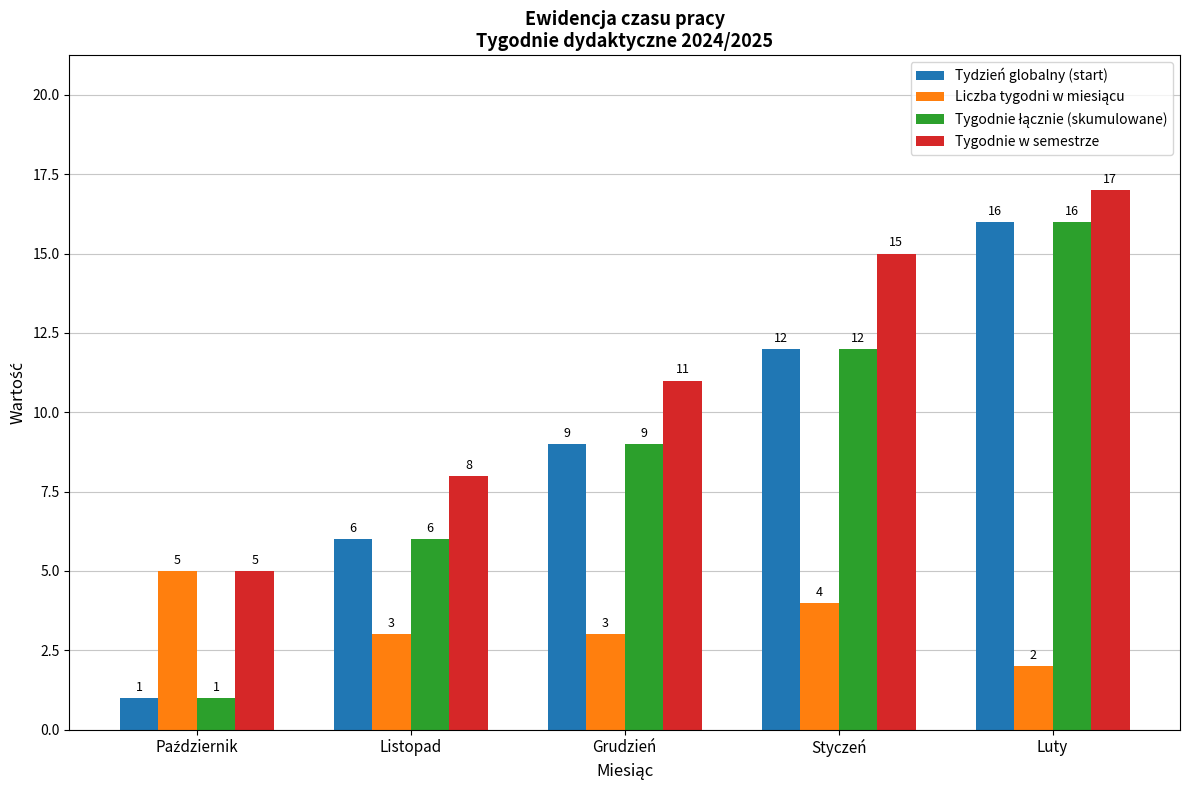

Which label corresponds to the largest value in the chart?

Luty